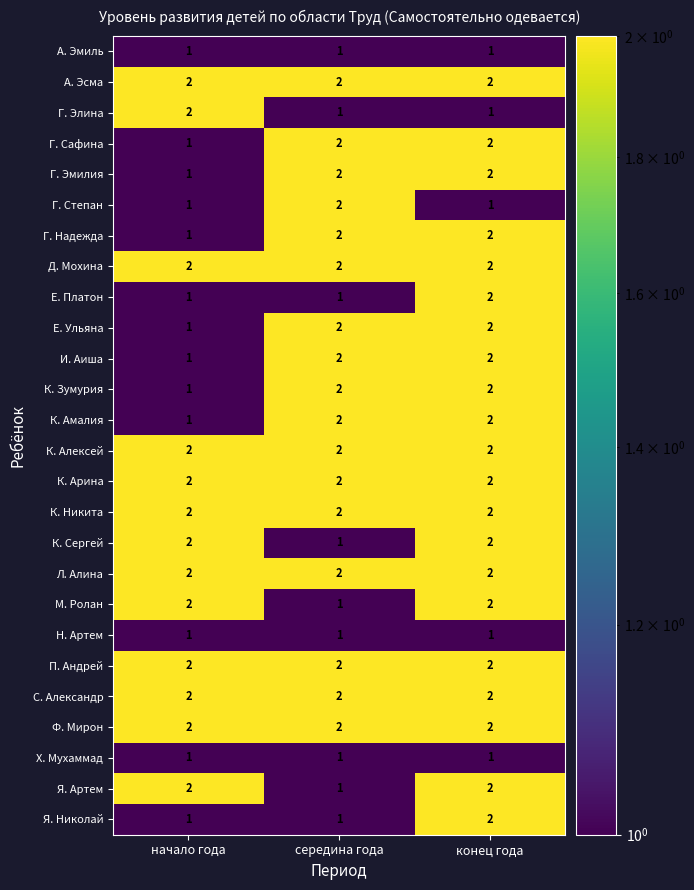

True or false: П. Андрей has a value of 3 at начало года.

False